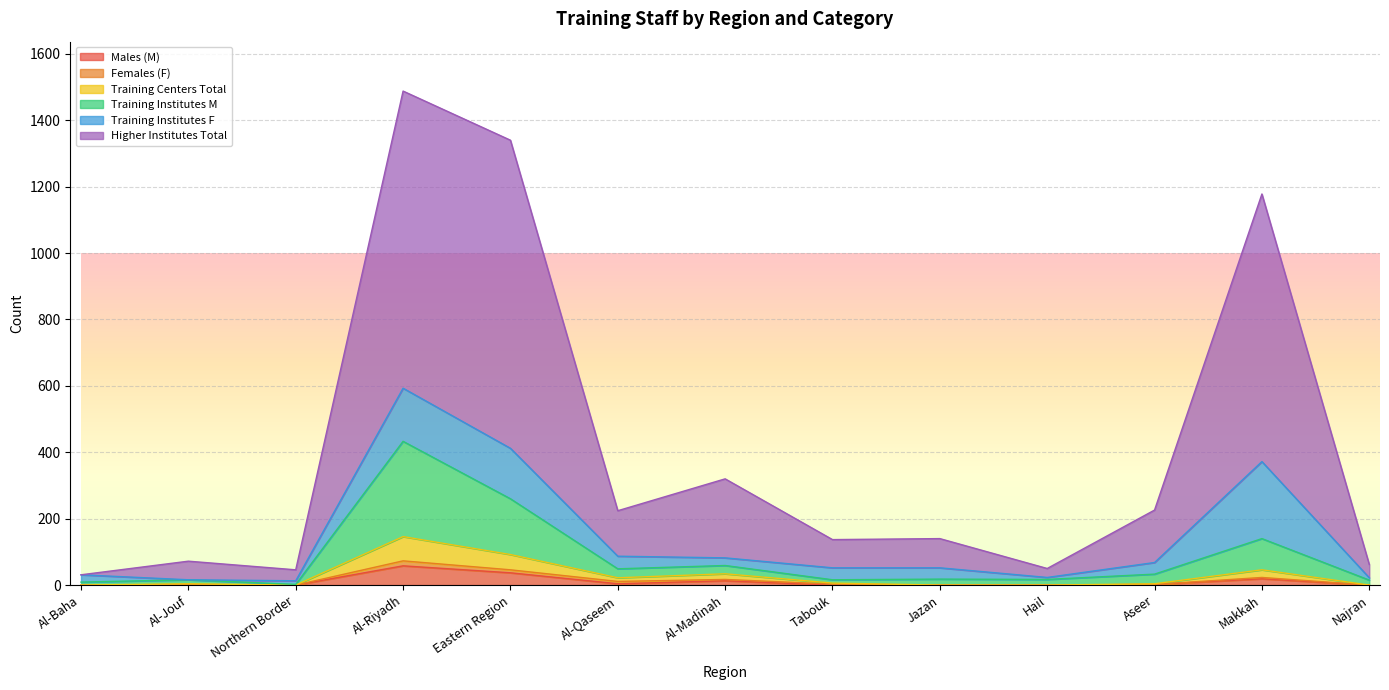

True or false: Training Institutes M has a value of 106 at Al-Madinah.

False